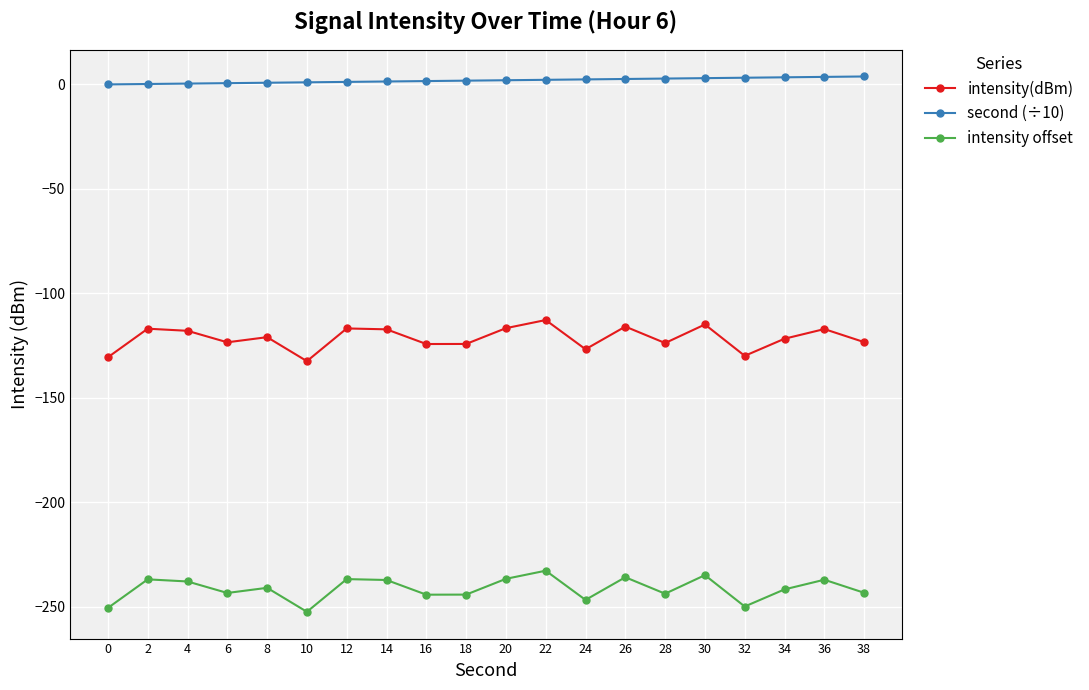

What are all the series names shown in the legend?

intensity(dBm), second (÷10), intensity offset